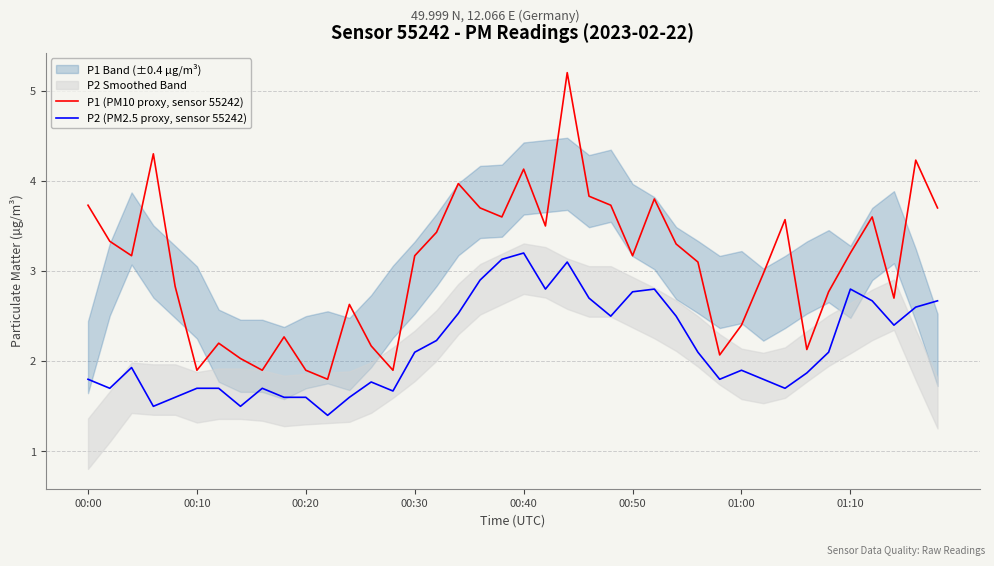

True or false: P1 (PM10 proxy, sensor 55242) and P2 (PM2.5 proxy, sensor 55242) intersect in this chart.

False